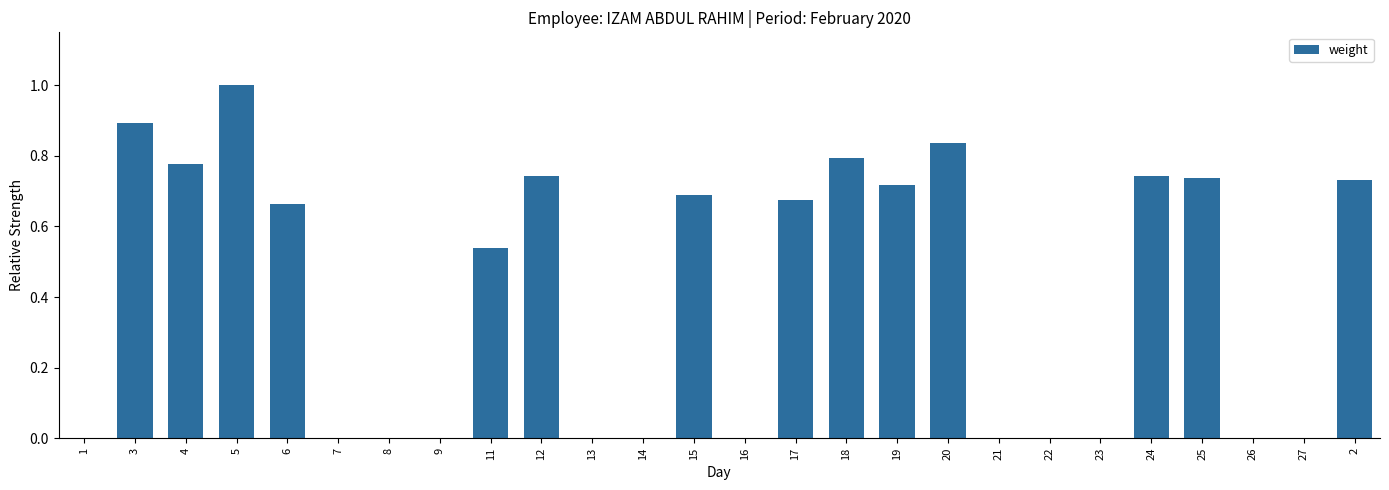

The chart shows a value of -0.3 at 8. True or false?

False